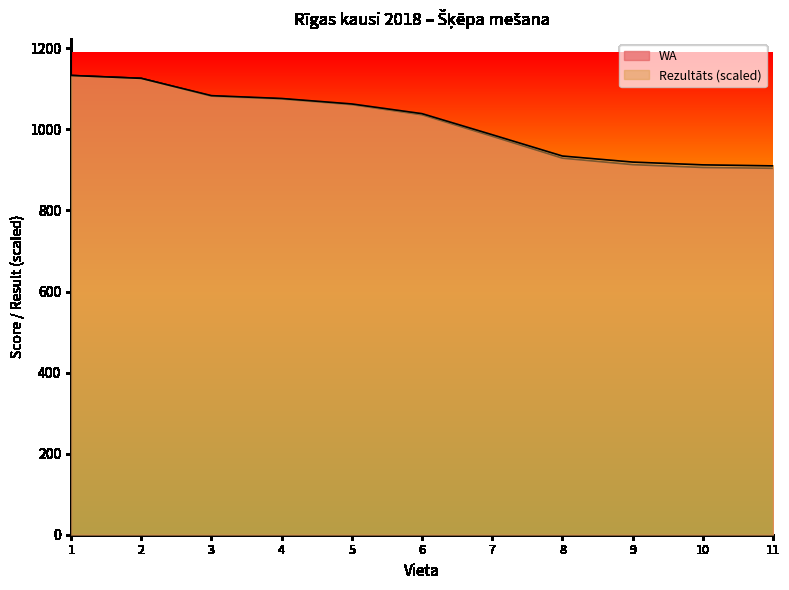

What is the difference between the highest and lowest values at 5?

1.7